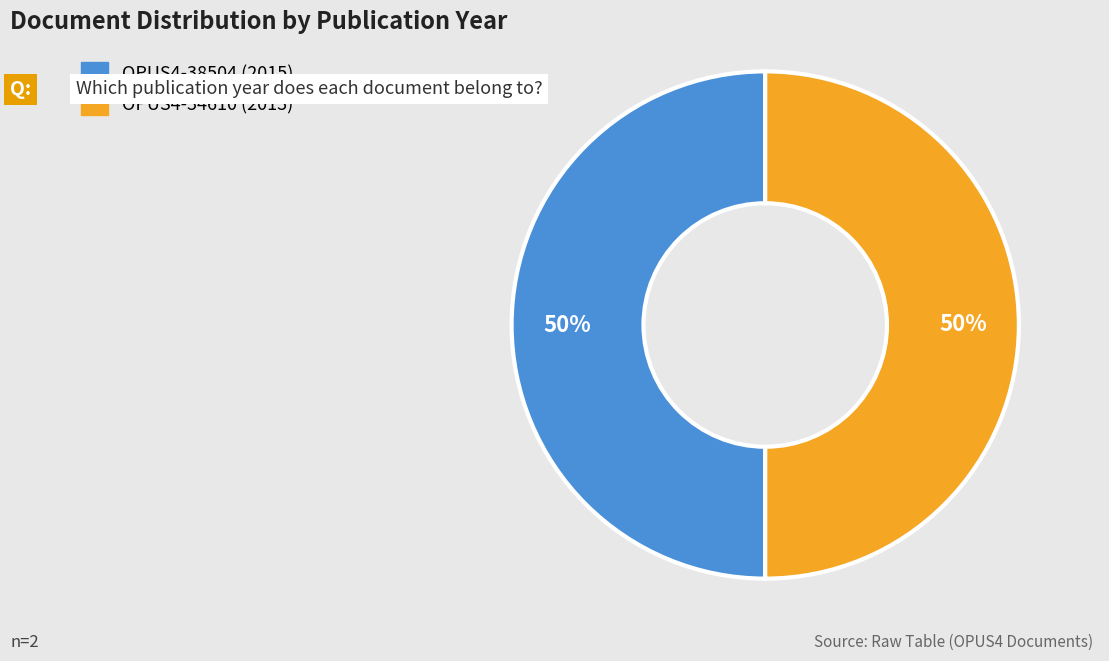

To the nearest percent, what portion does OPUS4-38504 (2015) represent?

50%